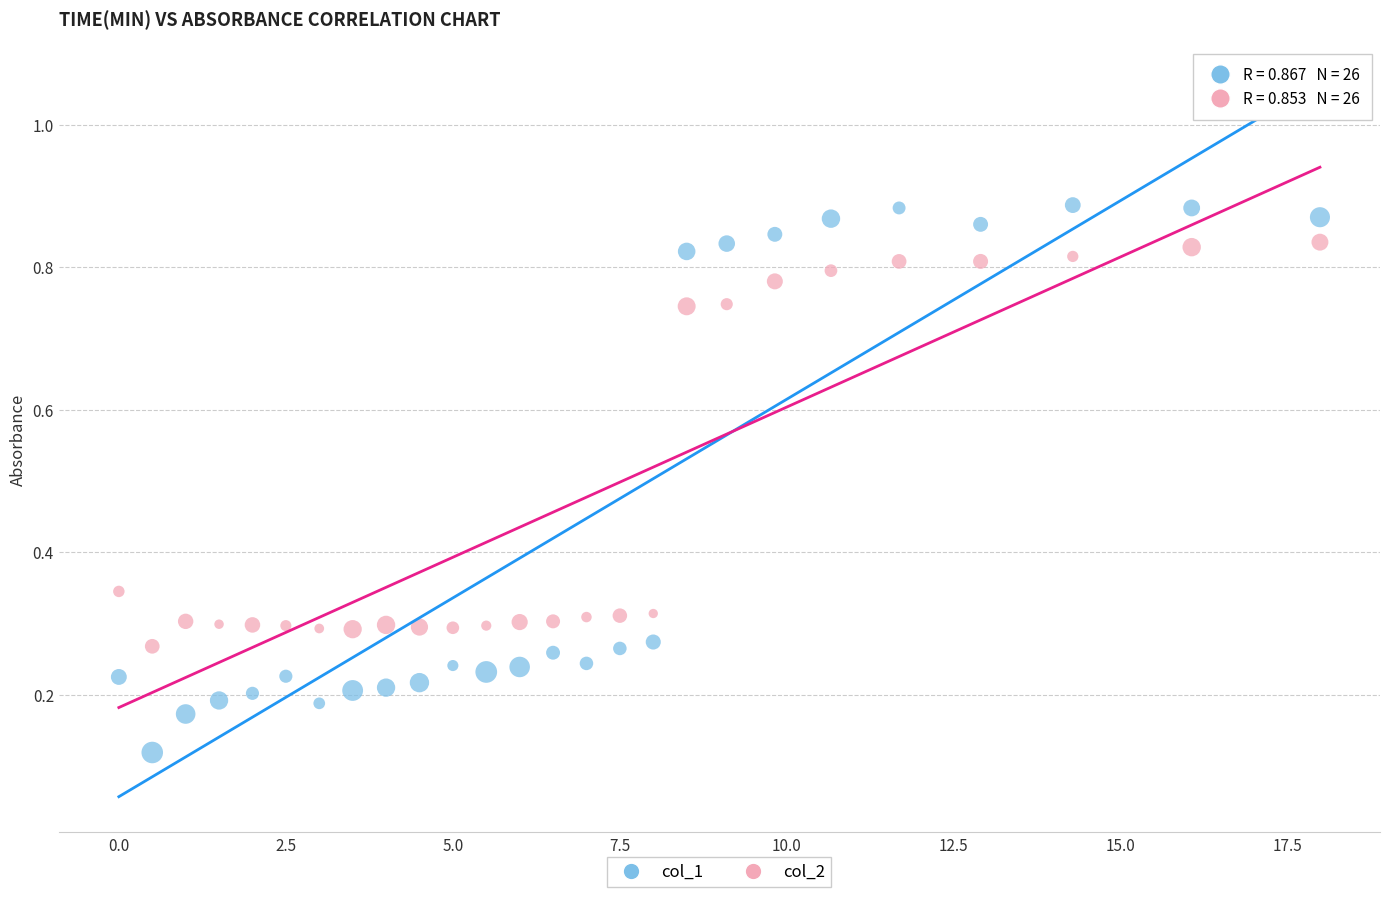

Which series has the largest Y range (max minus min)?

col_1